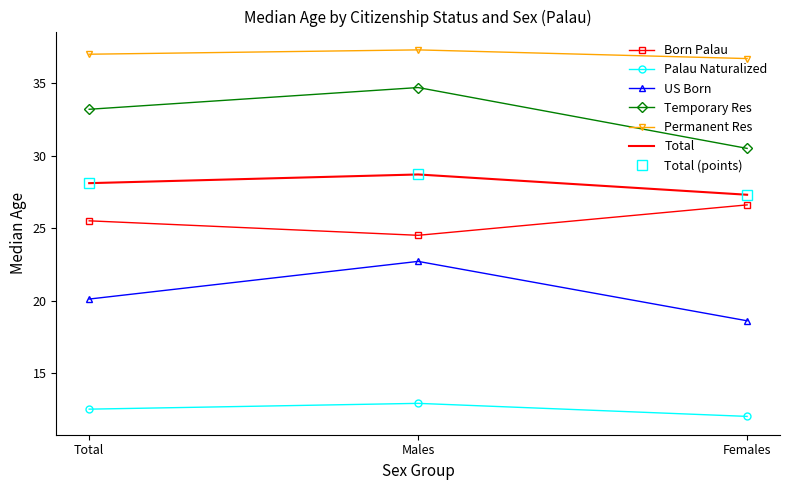

Is this an area chart (filled region under the line)?

No